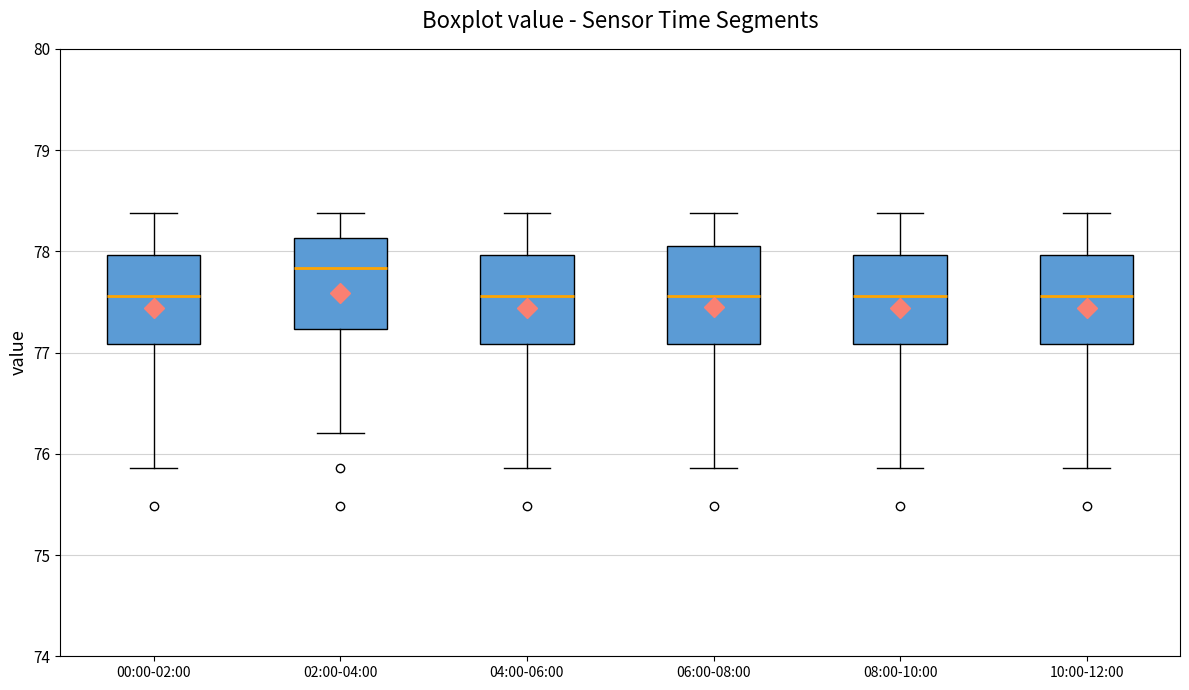

Which box has the highest median line?

02:00-04:00